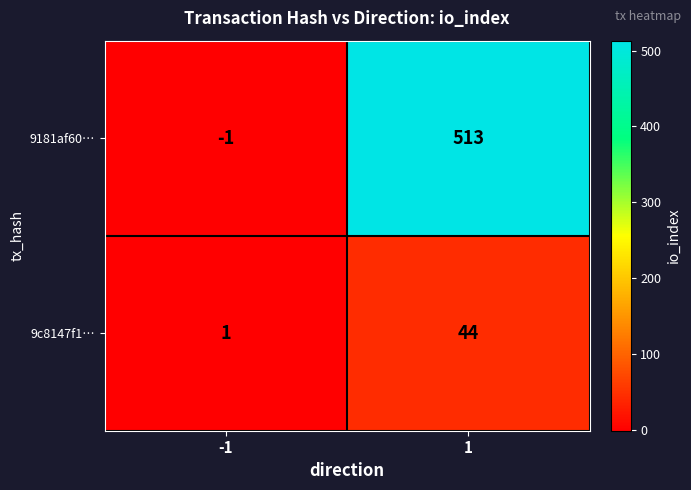

What is the sum of the 9c8147f1… values at -1 and 1?

45